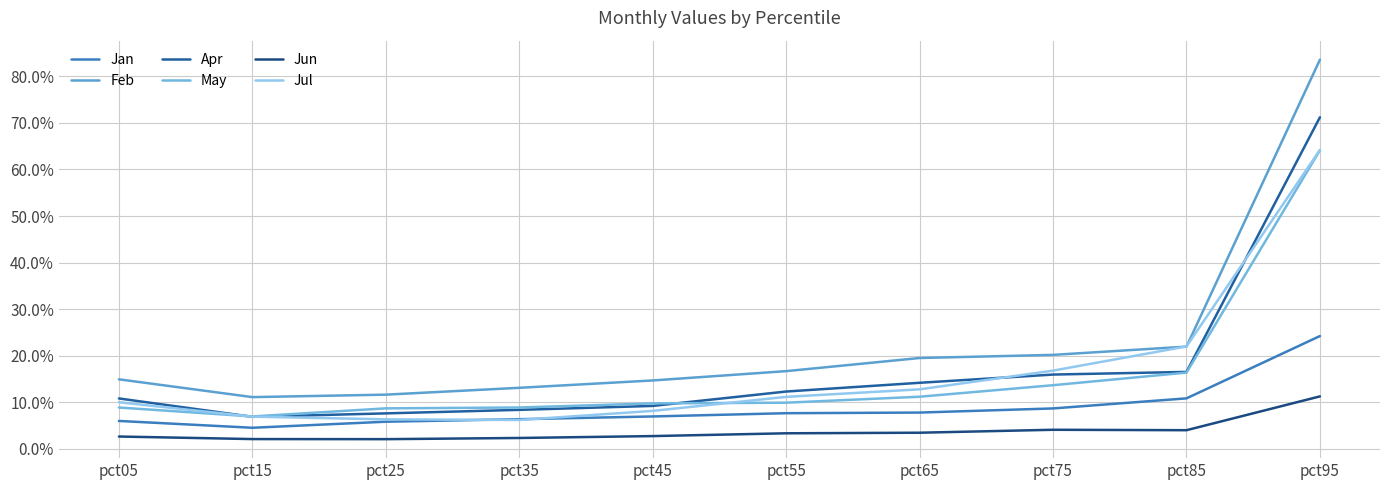

What is the minimum value for May?

0.1